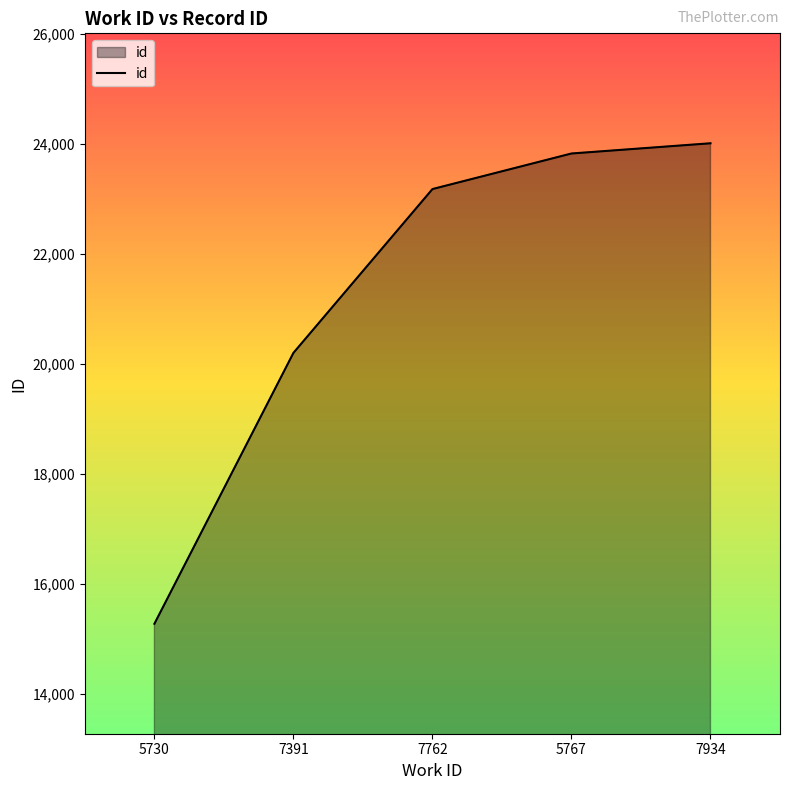

Reading left to right, extract all data points from this chart.

15270	20198	23178	23825	24011